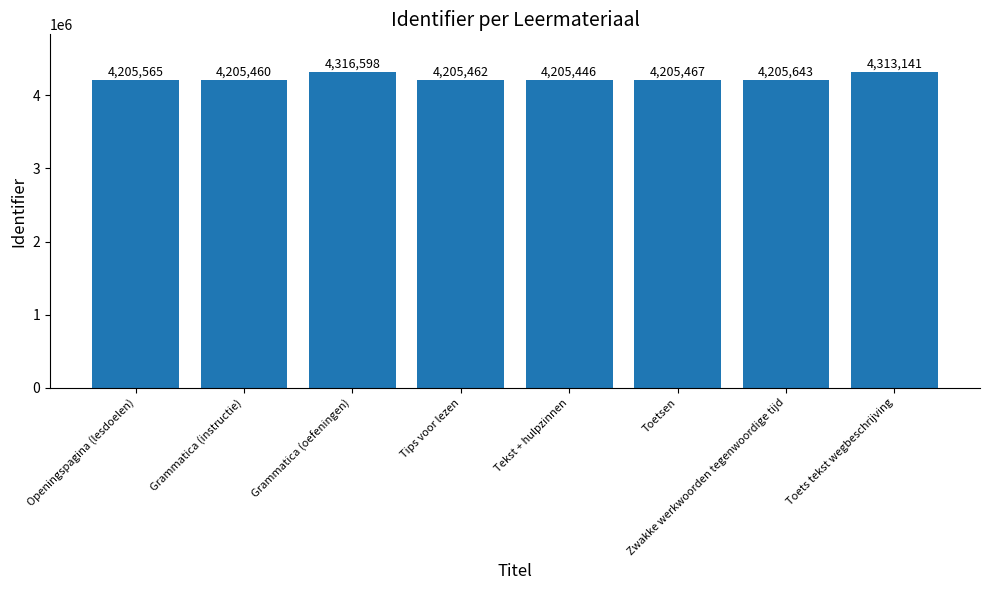

What position from the left is Openingspagina (lesdoelen)?

1